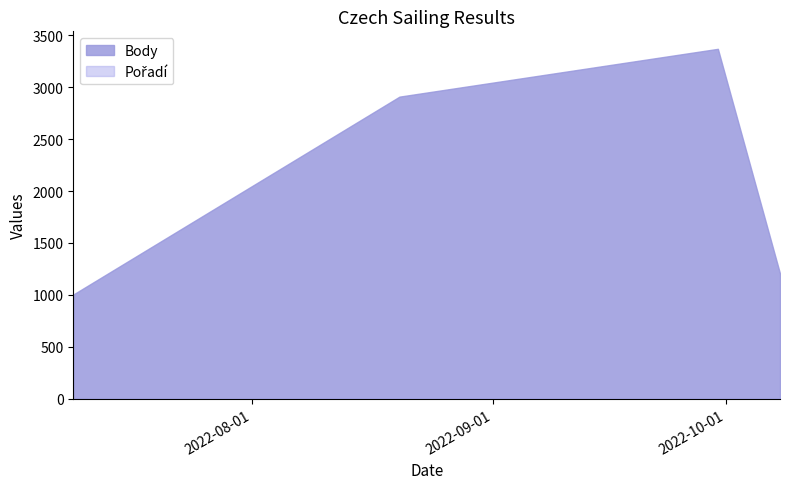

Which series has the largest total across all categories?

Body